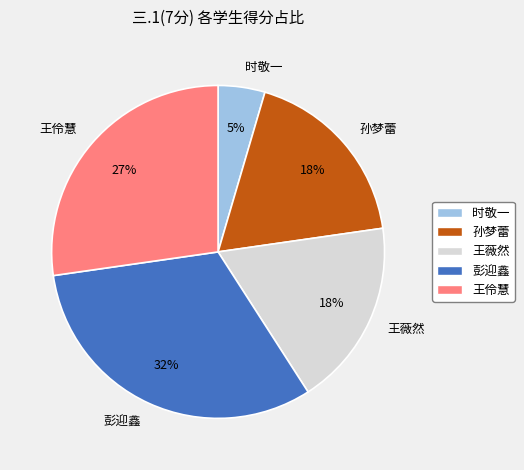

How many segments does this pie chart have?

5